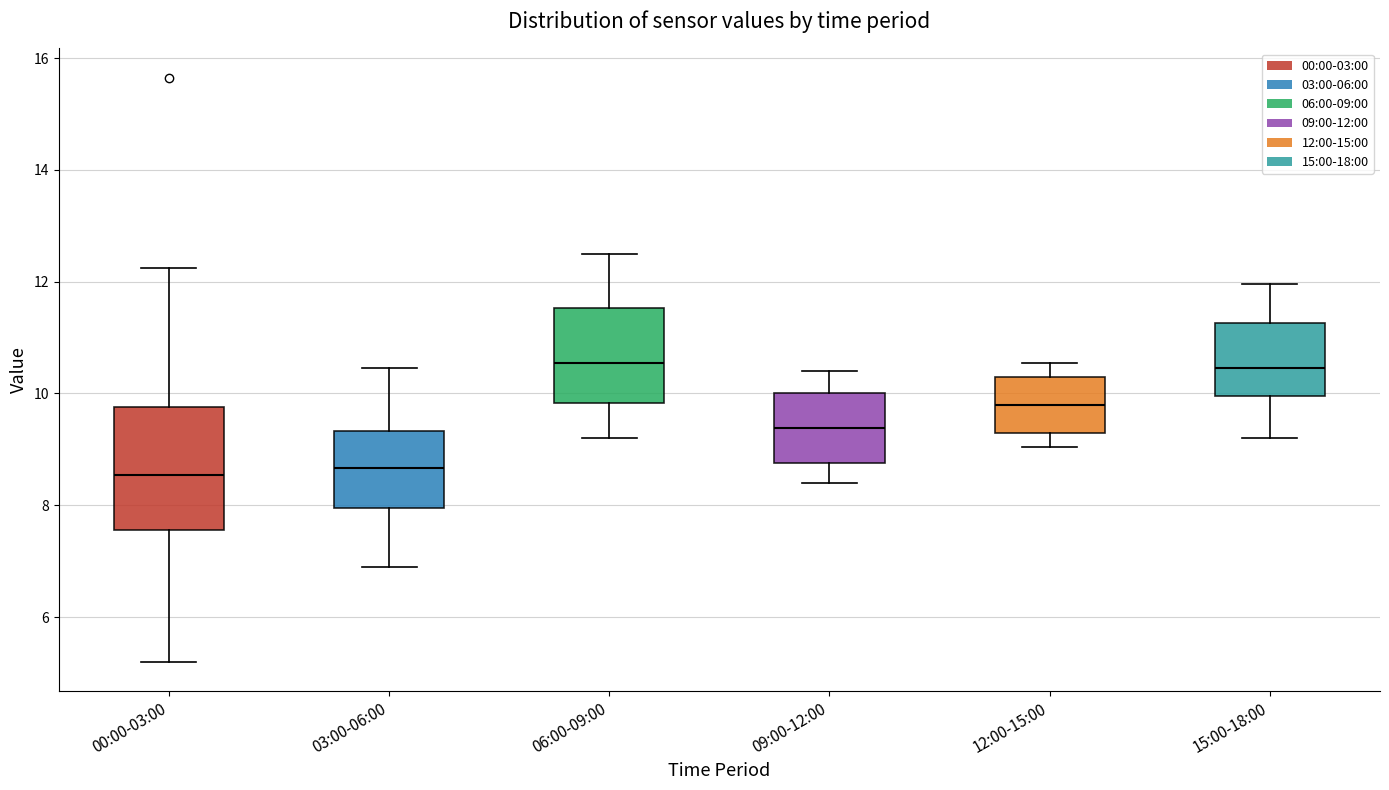

Which box is the tallest, from its lower edge to its upper edge?

00:00-03:00